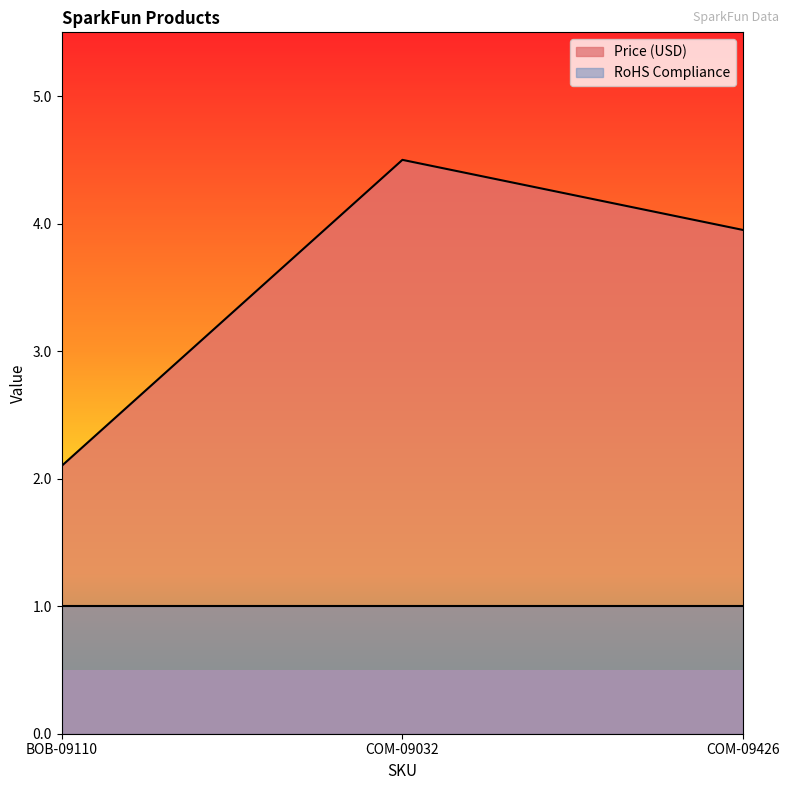

Which label corresponds to the largest value in the chart?

COM-09032